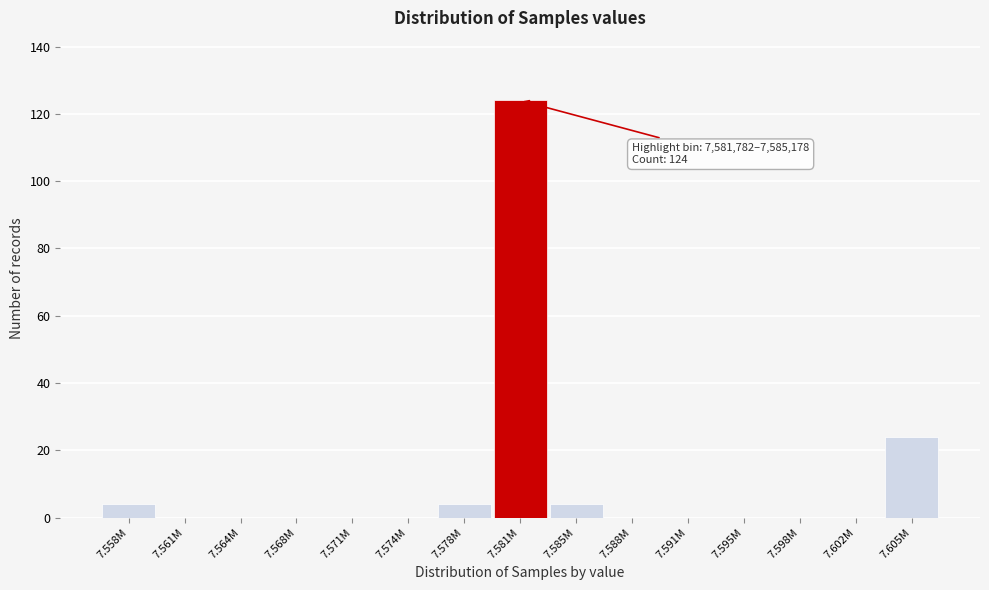

Reading left to right, what are all the values shown in this chart?

7.558M=4	7.561M=0	7.564M=0	7.568M=0	7.571M=0	7.574M=0	7.578M=4	7.581M=124	7.585M=4	7.588M=0	7.591M=0	7.595M=0	7.598M=0	7.602M=0	7.605M=24